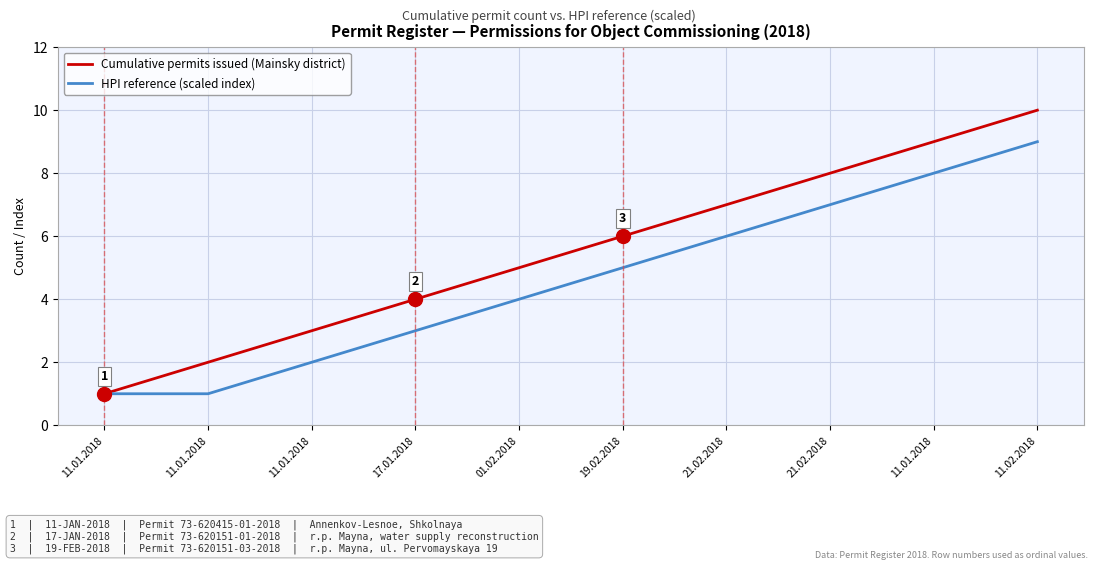

What are all the series names shown in the legend?

Cumulative permits issued (Mainsky district), HPI reference (scaled index)